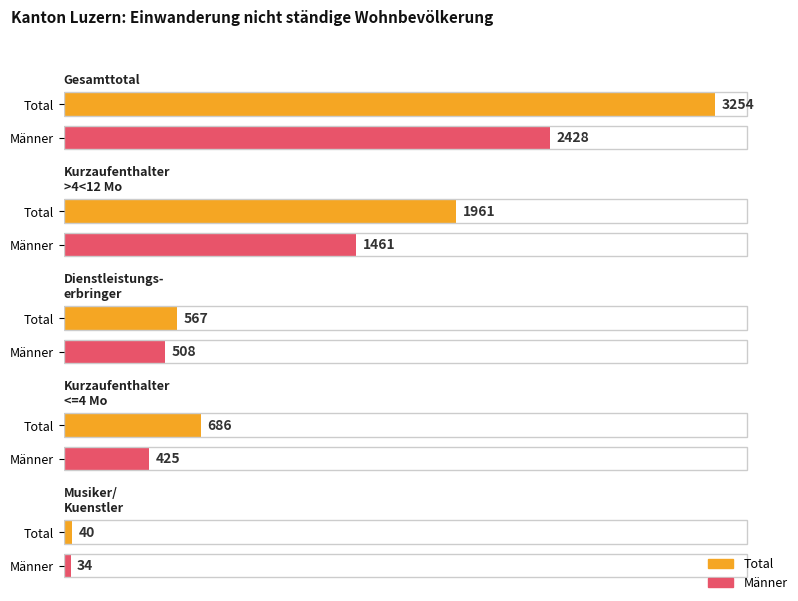

How many values in the Total series exceed 826?

2